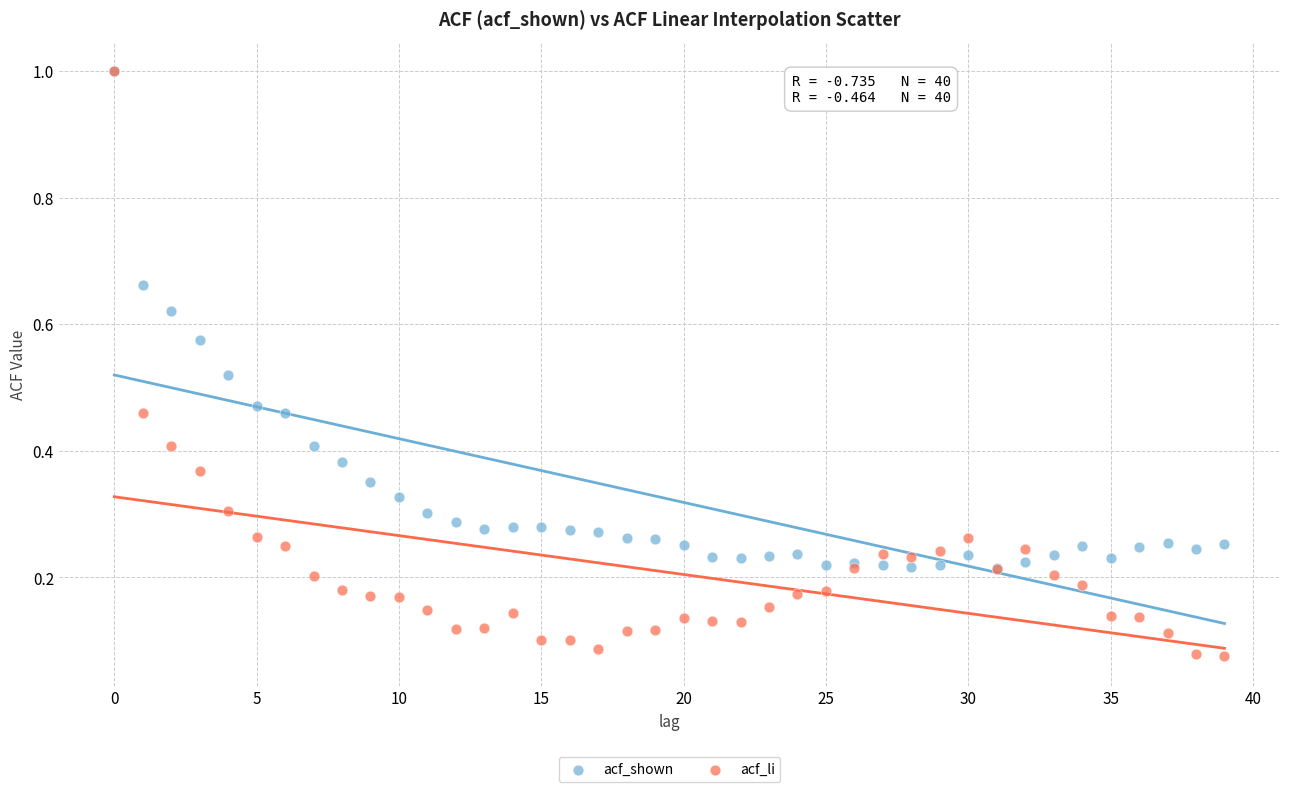

What are all the series names shown in the legend?

acf_shown, acf_li